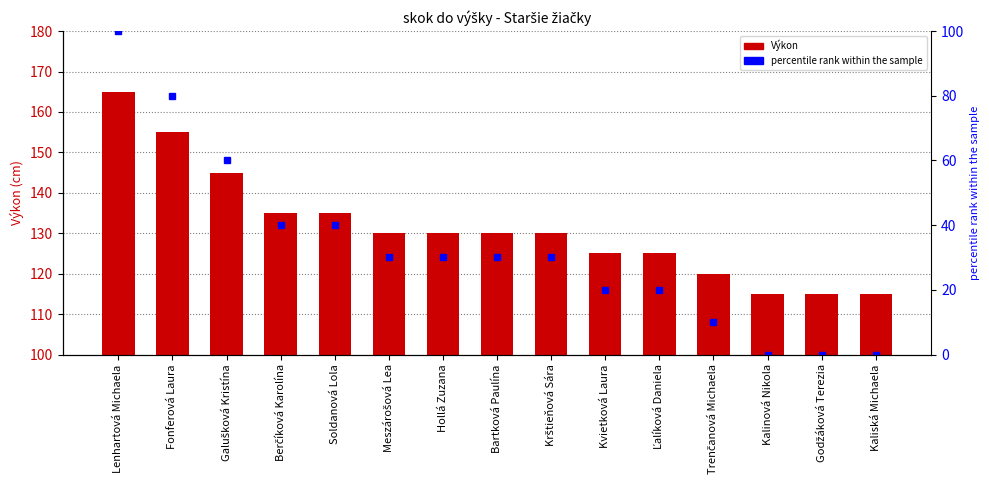

Count the number of data series in this chart.

2